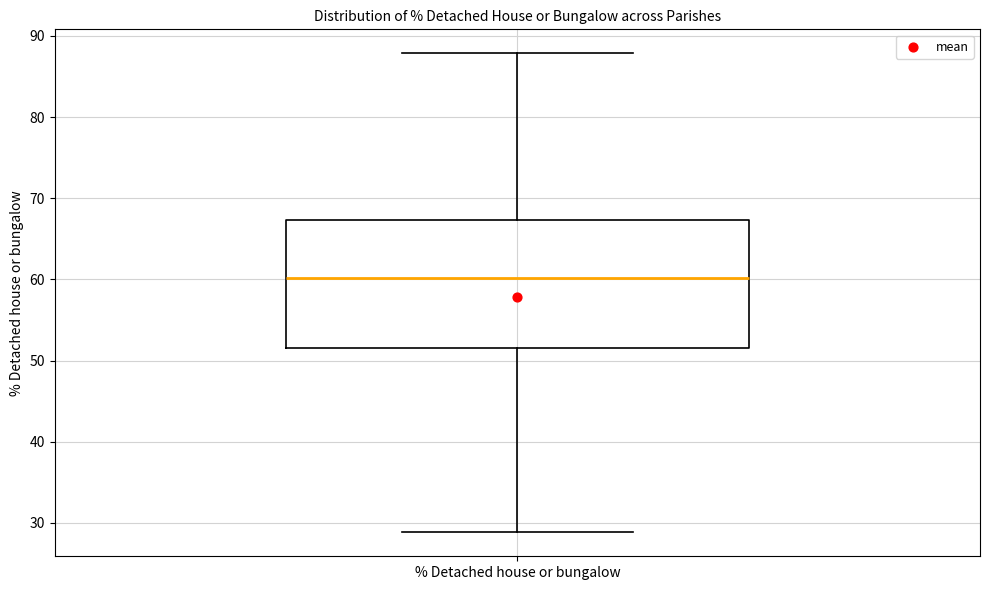

Where is the lower edge of the box for % Detached house or bungalow on the y-axis? The values are not printed on the chart, so give them approximately, as read against the axis.

52